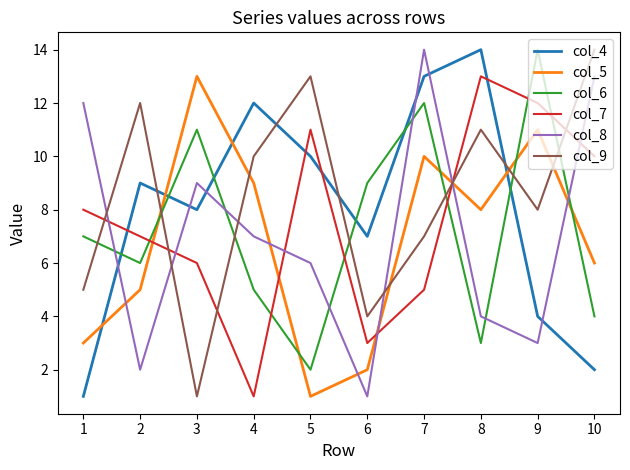

What is the highest value of the col_7 series?

13